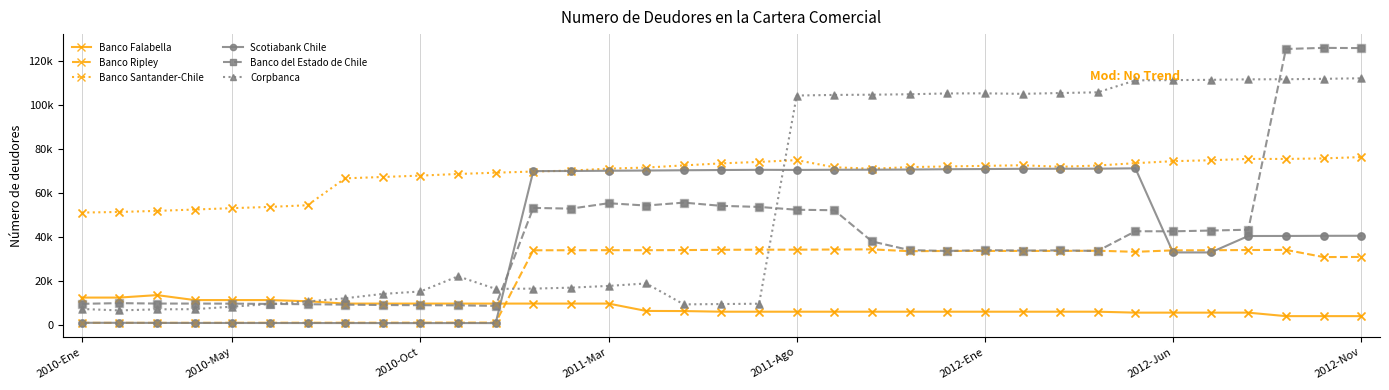

Which series has the largest total across all categories?

Banco Santander-Chile